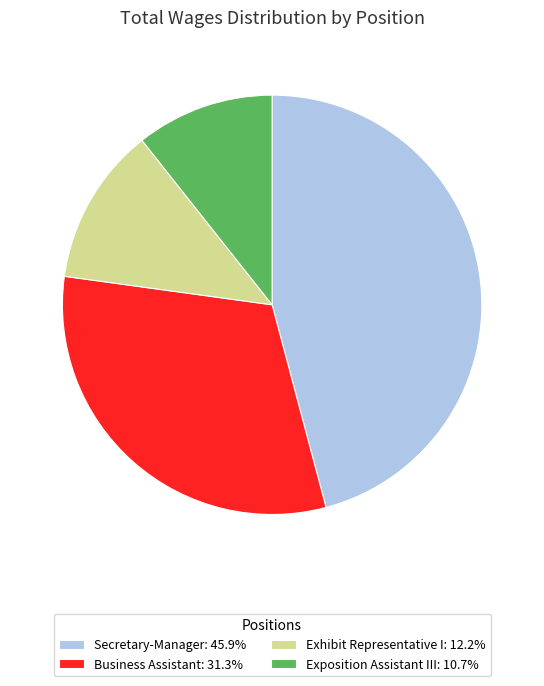

Is there any slice that represents more than half of the pie?

No